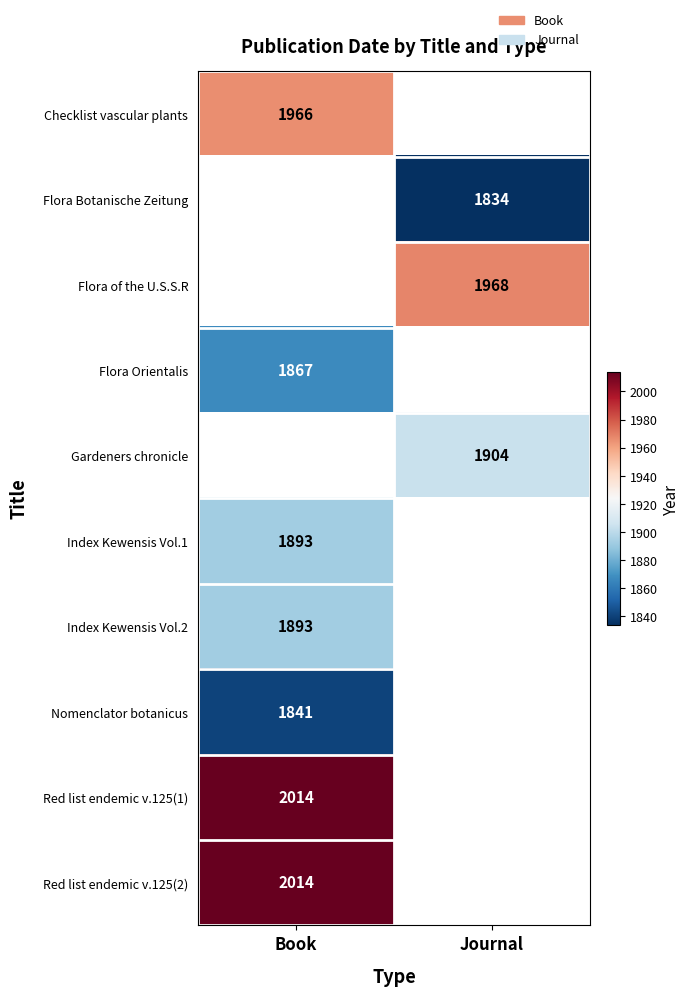

The value of Checklist vascular plants at Book is 650. True or false?

False